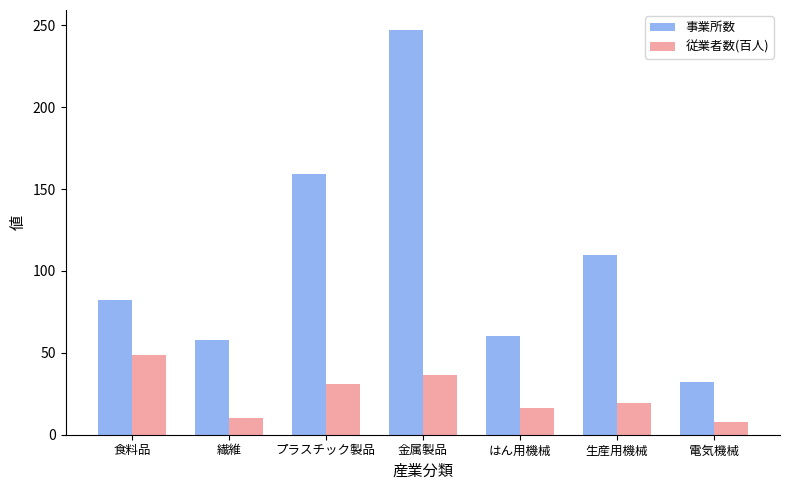

How many data points in 従業者数(百人) are less than 19?

3